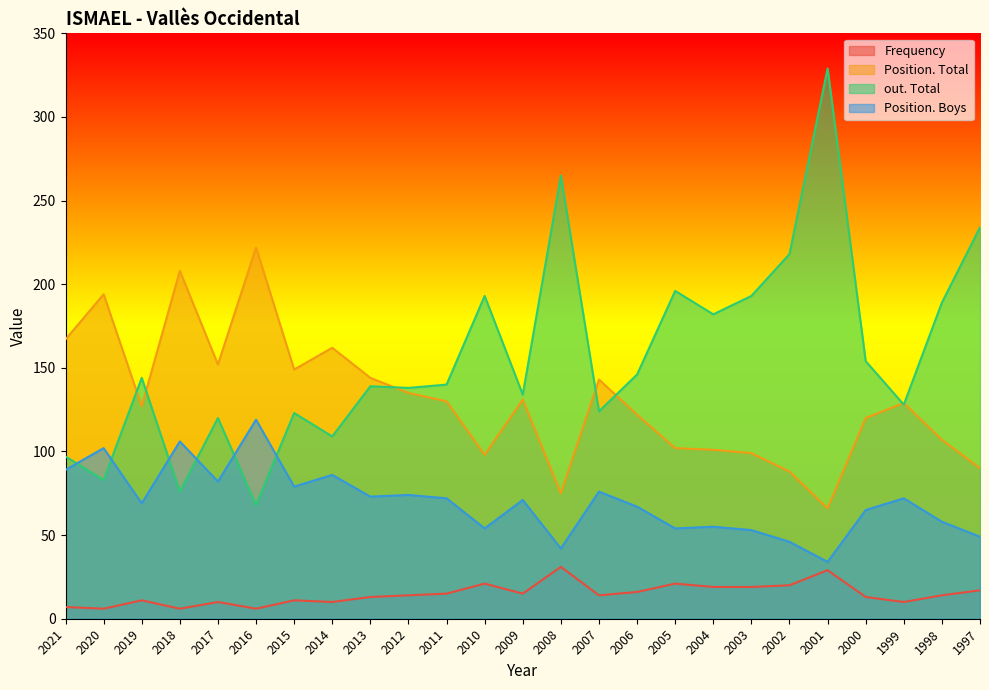

True or false: Position. Total and Position. Boys cross at least once.

False